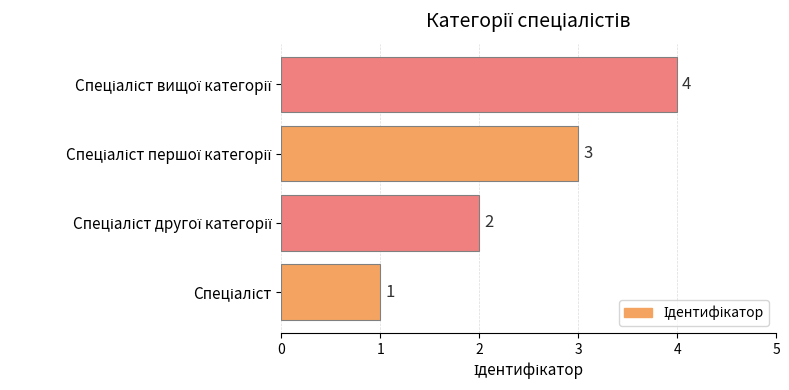

What is the sum of all values?

10